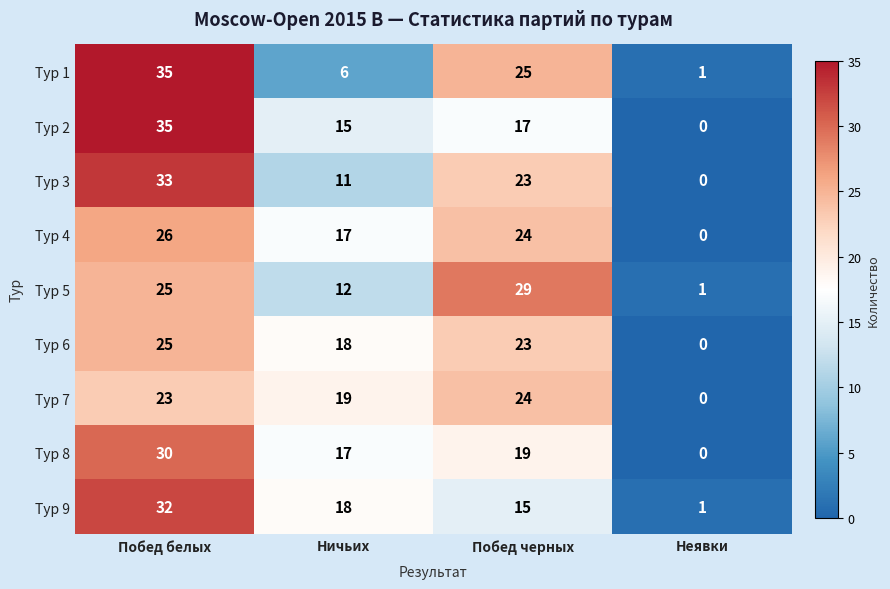

Where does the Тур 2 series first go above 17?

Побед белых